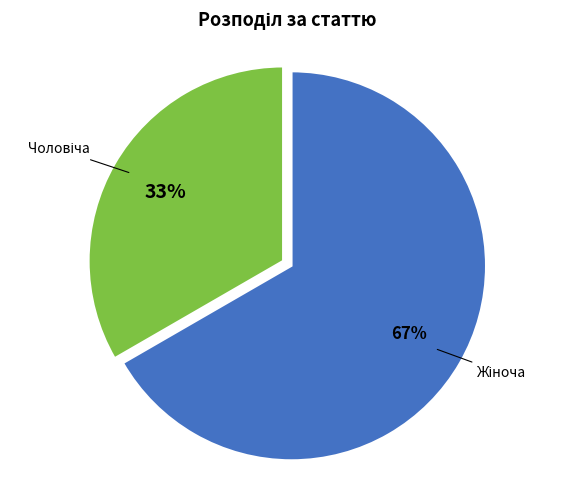

To the nearest percent, what is the average slice percentage?

50%